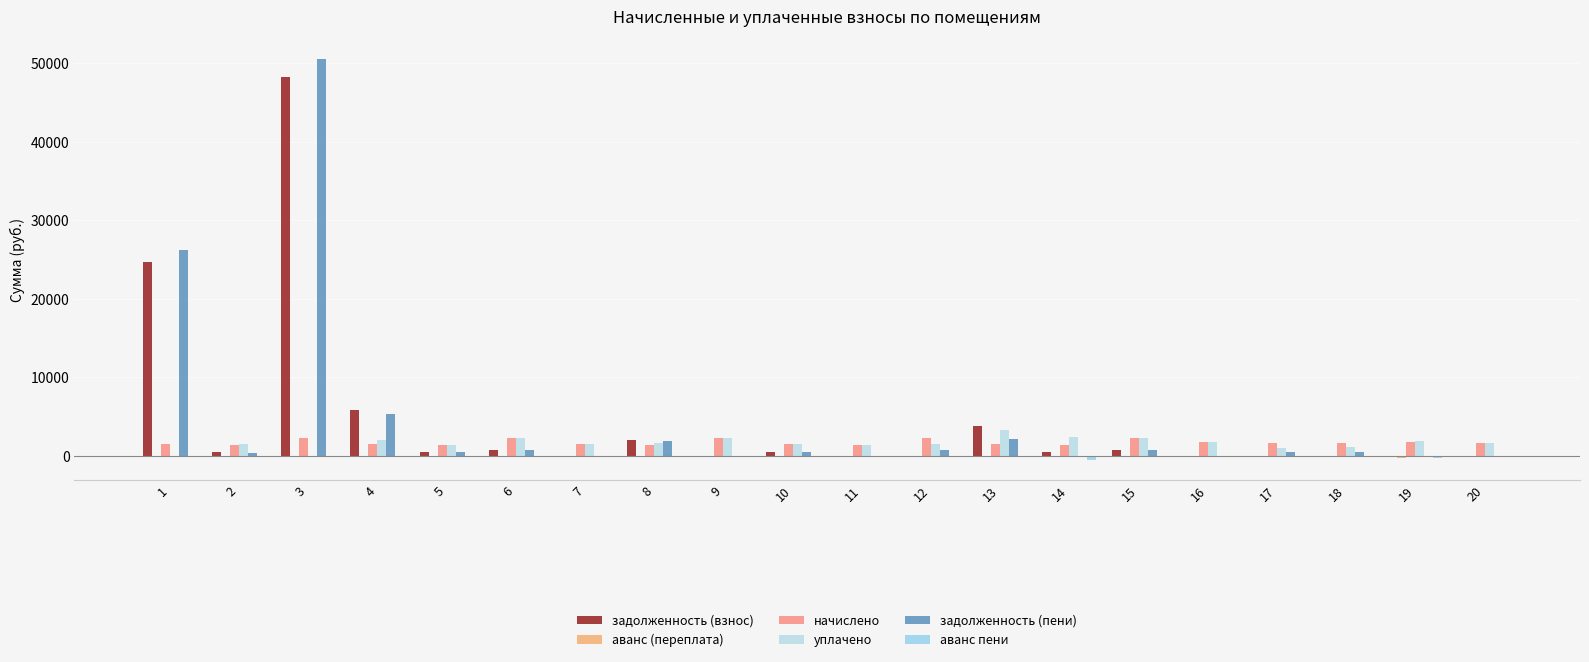

Between 15 and 5, which is larger?

15